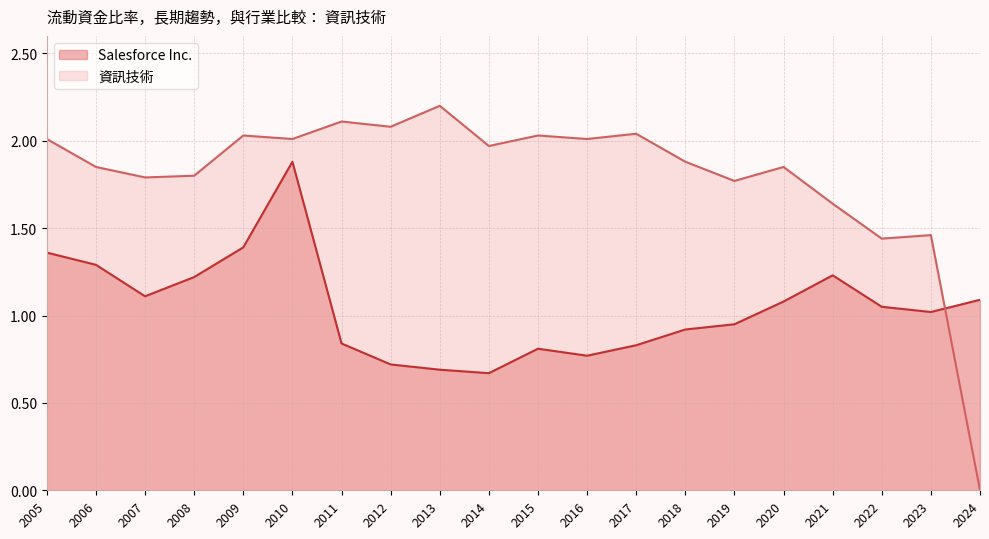

True or false: Salesforce Inc. and 資訊技術 cross at least once.

True